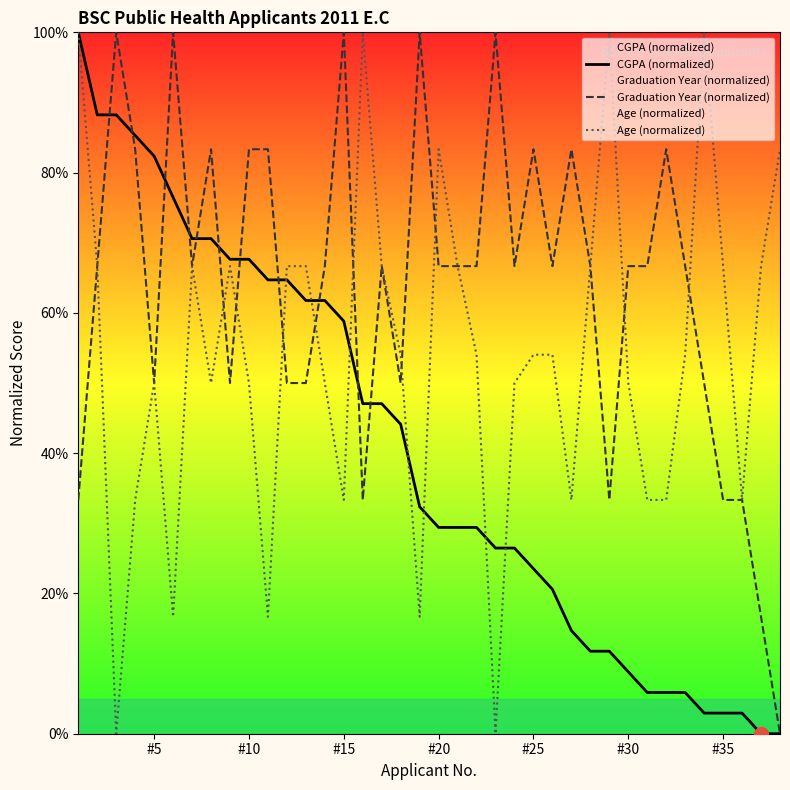

Rank the series by their average value, from lowest to highest.

CGPA (normalized), Age (normalized), Graduation Year (normalized)